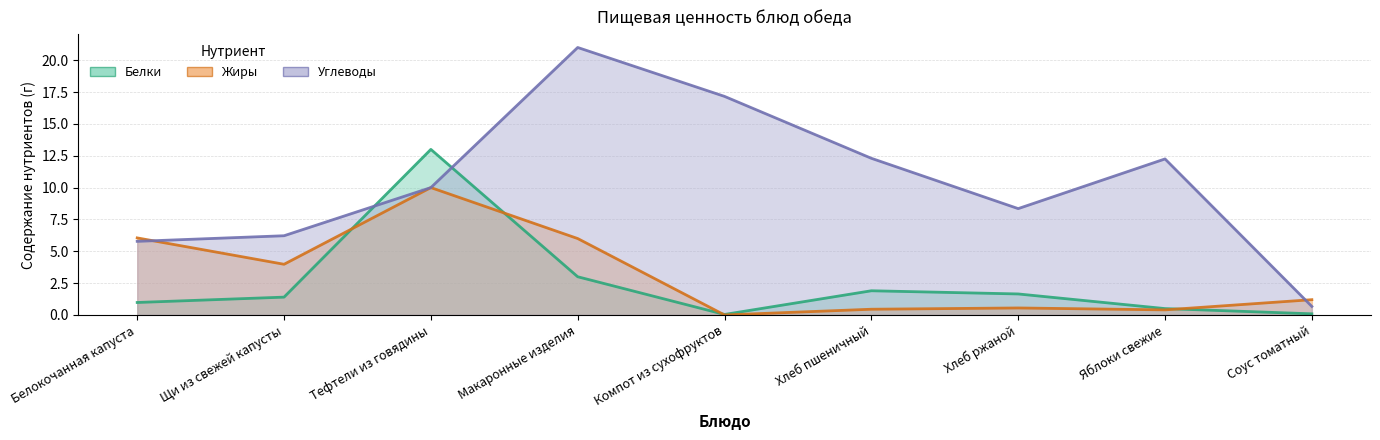

What are all the series names shown in the legend?

Белки, Жиры, Углеводы